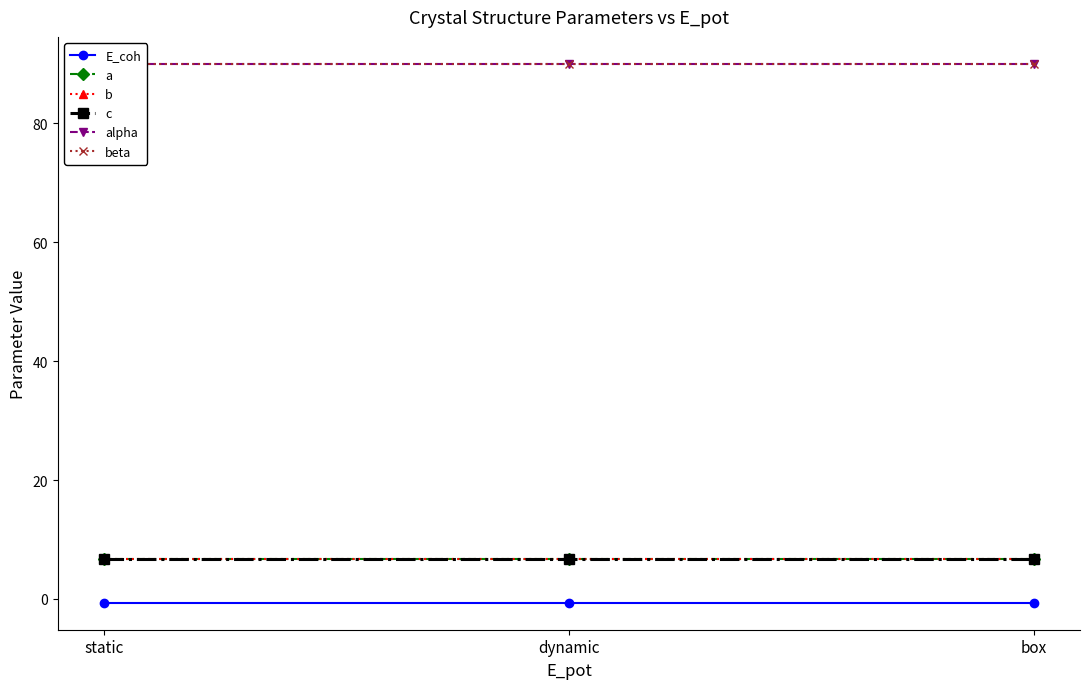

What are all the series names shown in the legend?

E_coh, a, b, c, alpha, beta